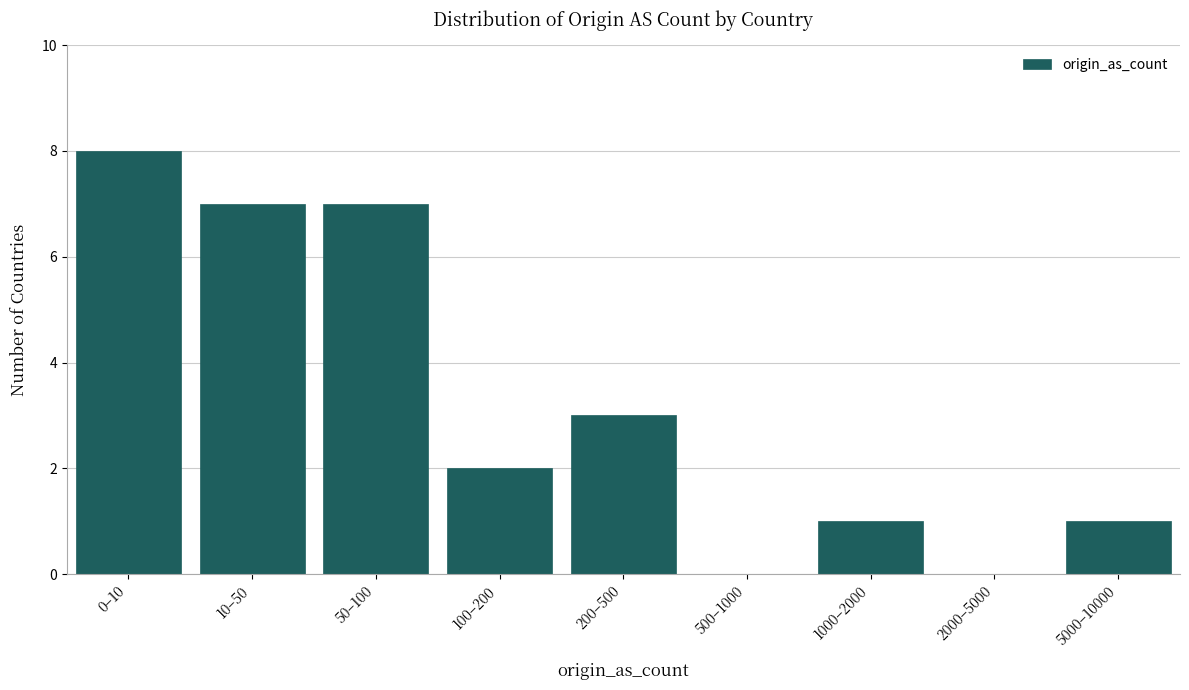

Reading right to left, list all the values displayed in this chart.

5000–10000=1	2000–5000=0	1000–2000=1	500–1000=0	200–500=3	100–200=2	50–100=7	10–50=7	0–10=8